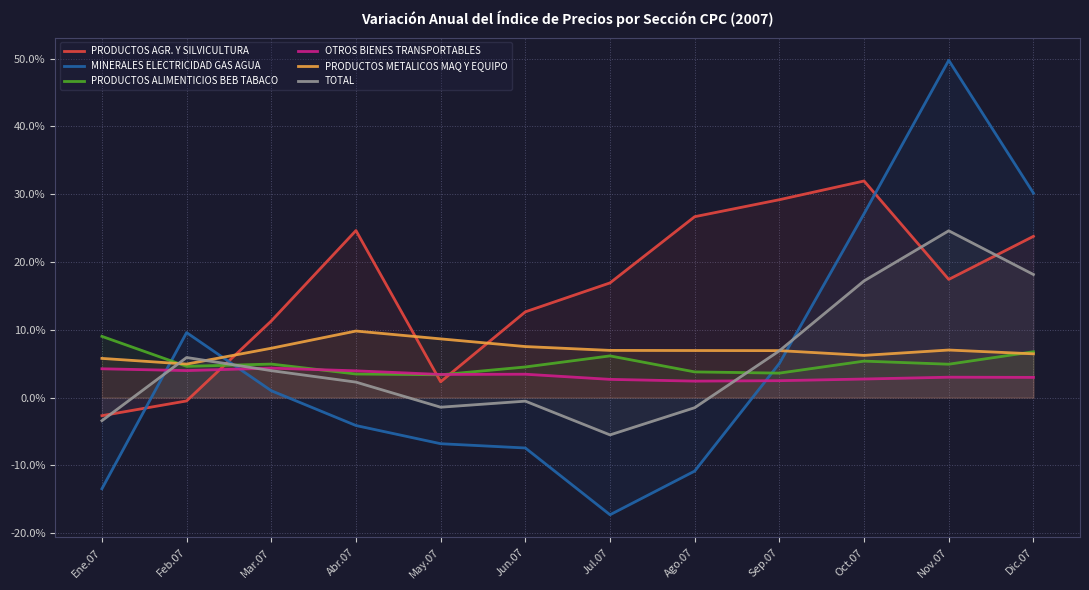

After their last crossing, which series has the higher values: OTROS BIENES TRANSPORTABLES or MINERALES ELECTRICIDAD GAS AGUA?

MINERALES ELECTRICIDAD GAS AGUA